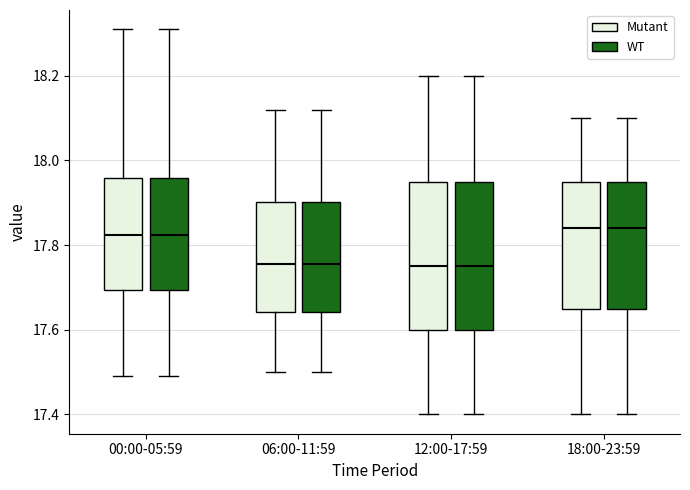

Reading left to right, read every box against the y-axis: the position of its median line, the range the box covers, and the ends of its whiskers. The values are not printed on the chart, so give them approximately, as read against the axis.

00:00-05:59 (Mutant): median 17.82, box 17.70 to 17.96, whiskers 17.50 to 18.32
00:00-05:59 (WT): median 17.82, box 17.70 to 17.96, whiskers 17.50 to 18.32
06:00-11:59 (Mutant): median 17.76, box 17.64 to 17.90, whiskers 17.50 to 18.12
06:00-11:59 (WT): median 17.76, box 17.64 to 17.90, whiskers 17.50 to 18.12
12:00-17:59 (Mutant): median 17.76, box 17.60 to 17.96, whiskers 17.40 to 18.20
12:00-17:59 (WT): median 17.76, box 17.60 to 17.96, whiskers 17.40 to 18.20
18:00-23:59 (Mutant): median 17.84, box 17.66 to 17.96, whiskers 17.40 to 18.10
18:00-23:59 (WT): median 17.84, box 17.66 to 17.96, whiskers 17.40 to 18.10